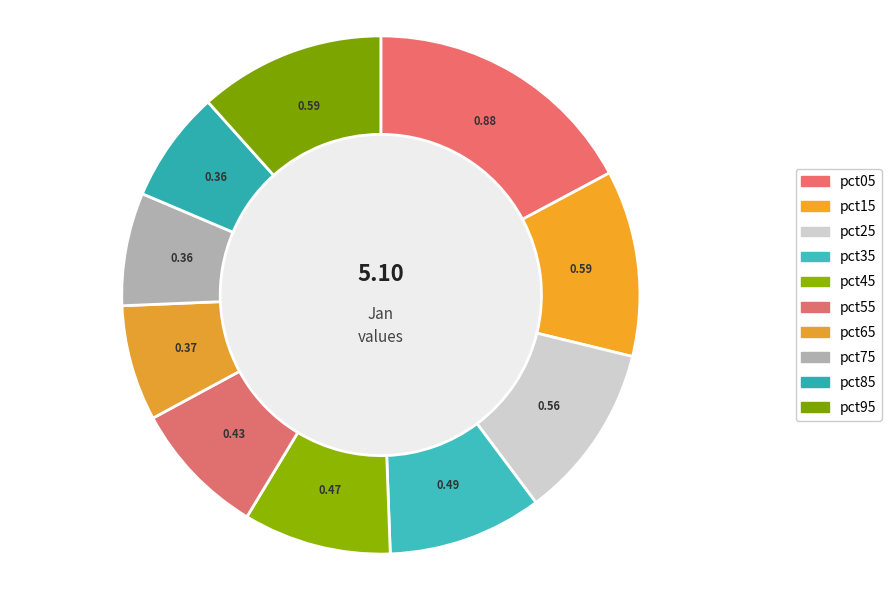

How much of the chart is everything except pct65?

92.8%